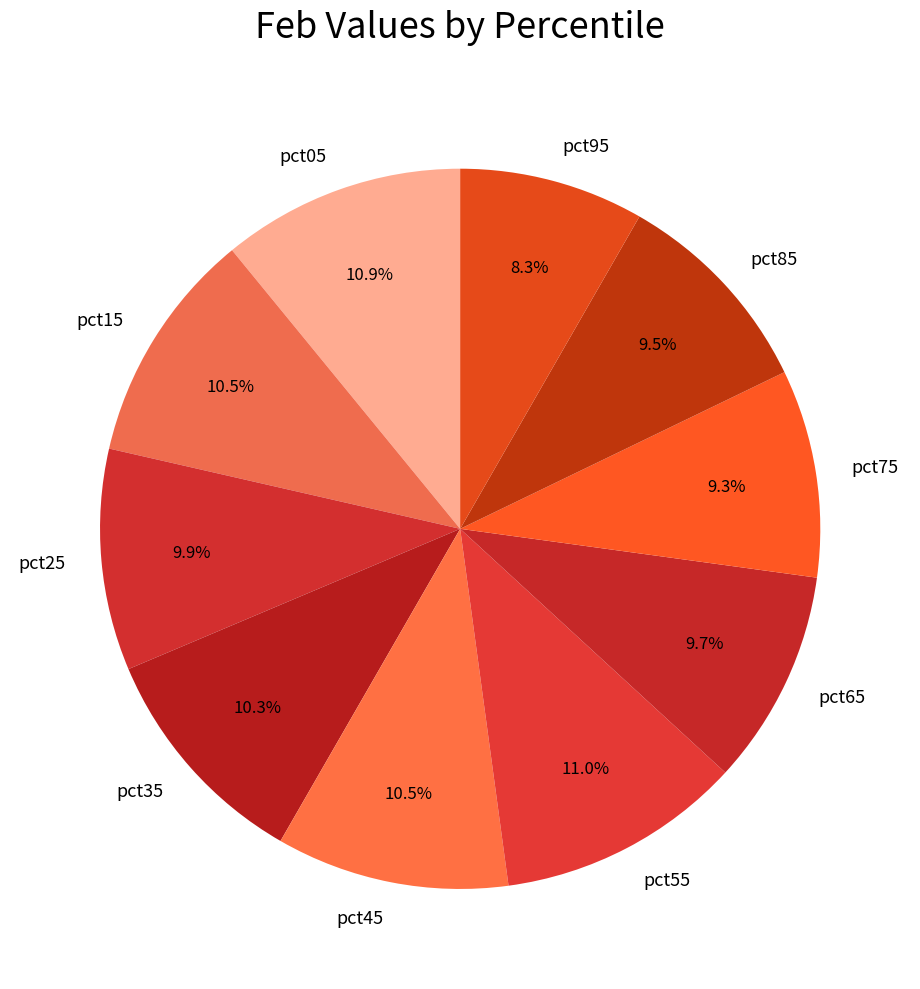

Does pct55 account for over 50% of the chart?

No